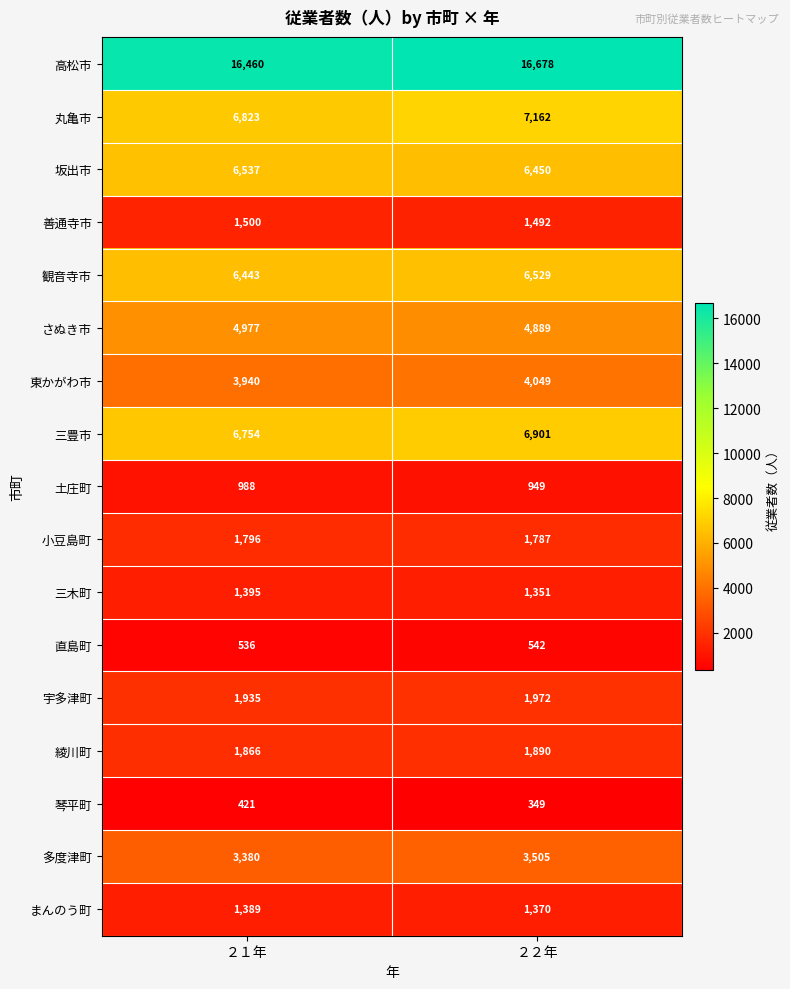

True or false: 小豆島町 has a value of 2730 at ２１年.

False